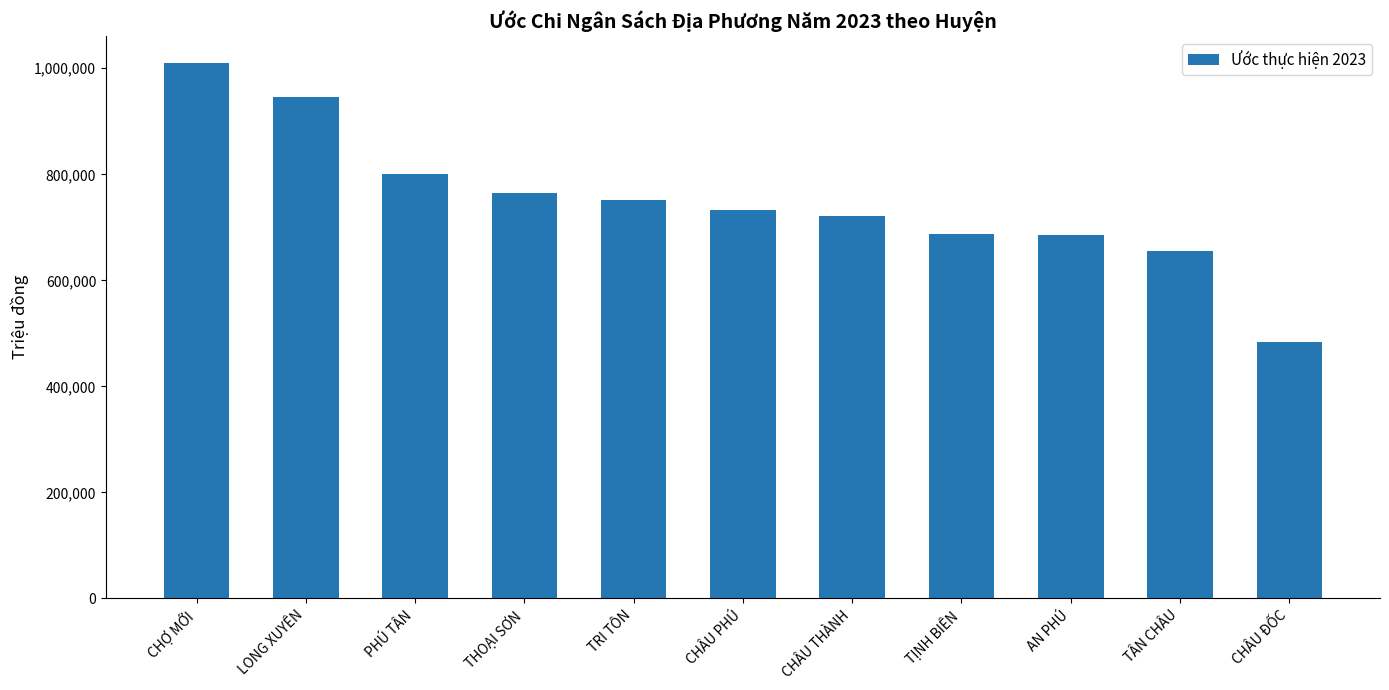

Approximately how many times larger is the value at CHÂU ĐỐC compared to PHÚ TÂN?

0.6